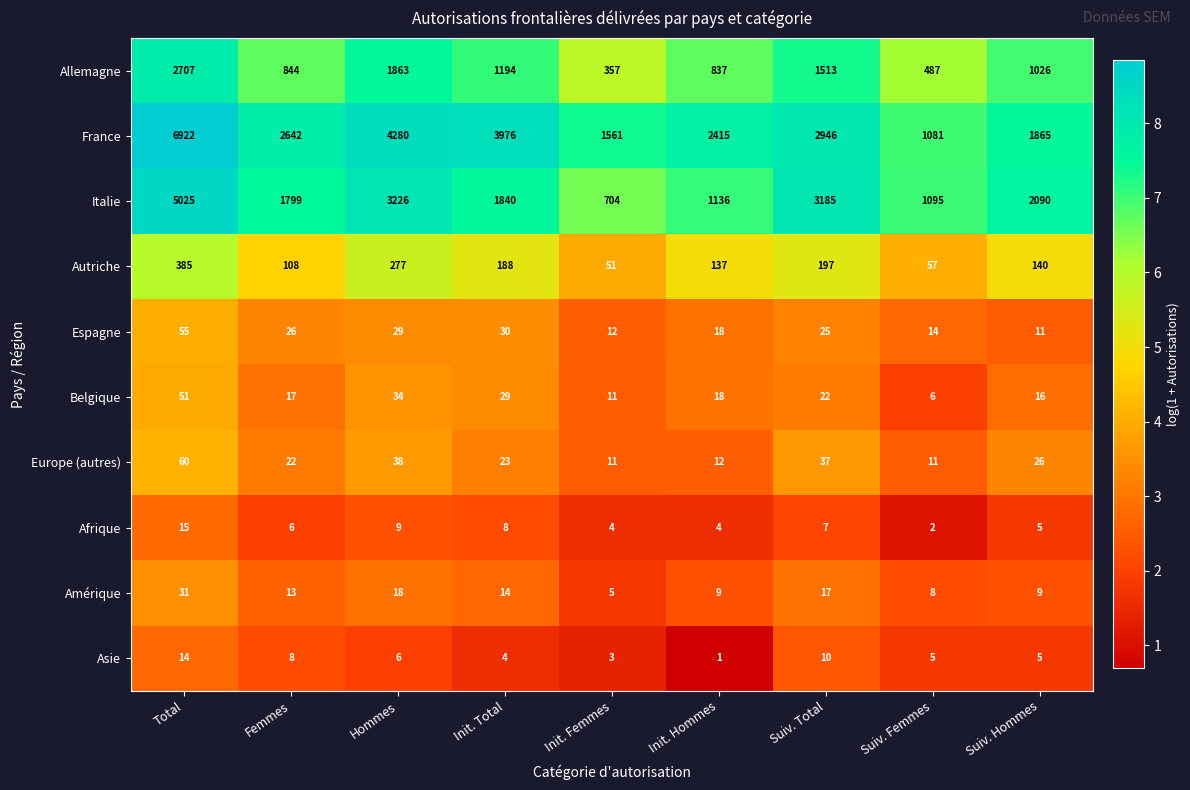

What is the spread (max minus min) of values at Init. Total?

3972